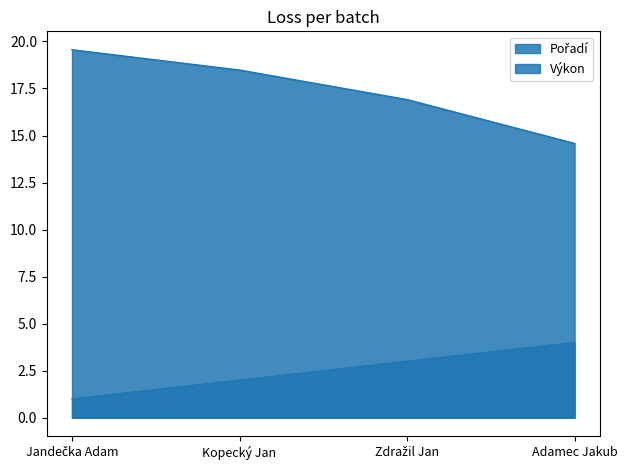

The Pořadí series shows 1.5 at Jandečka Adam. True or false?

False